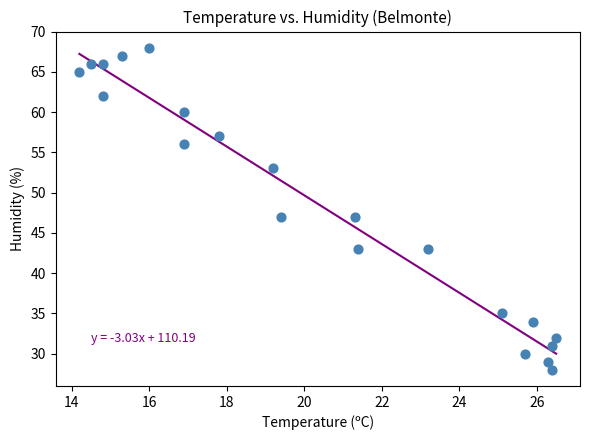

What is the range of Y values (max minus min)?

40